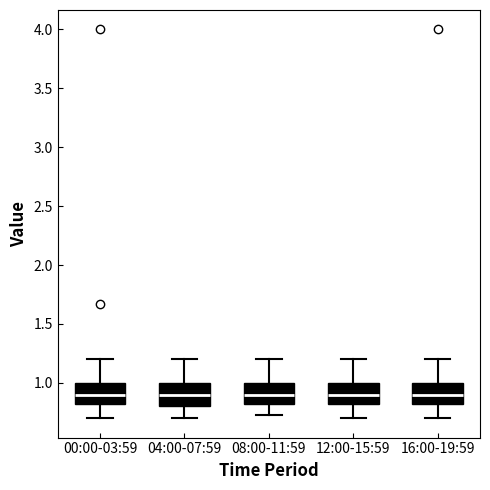

Reading left to right, transcribe this box plot: for each box, give where its median line is, the range the box spans, and where its two whiskers end, as read against the y-axis. The values are not printed on the chart, so give them approximately, as read against the axis.

00:00-03:59: median 0.90, box 0.80 to 1.00, whiskers 0.70 to 1.20
04:00-07:59: median 0.90, box 0.80 to 1.00, whiskers 0.70 to 1.20
08:00-11:59: median 0.90, box 0.80 to 1.00, whiskers 0.75 to 1.20
12:00-15:59: median 0.90, box 0.80 to 1.00, whiskers 0.70 to 1.20
16:00-19:59: median 0.90, box 0.80 to 1.00, whiskers 0.70 to 1.20